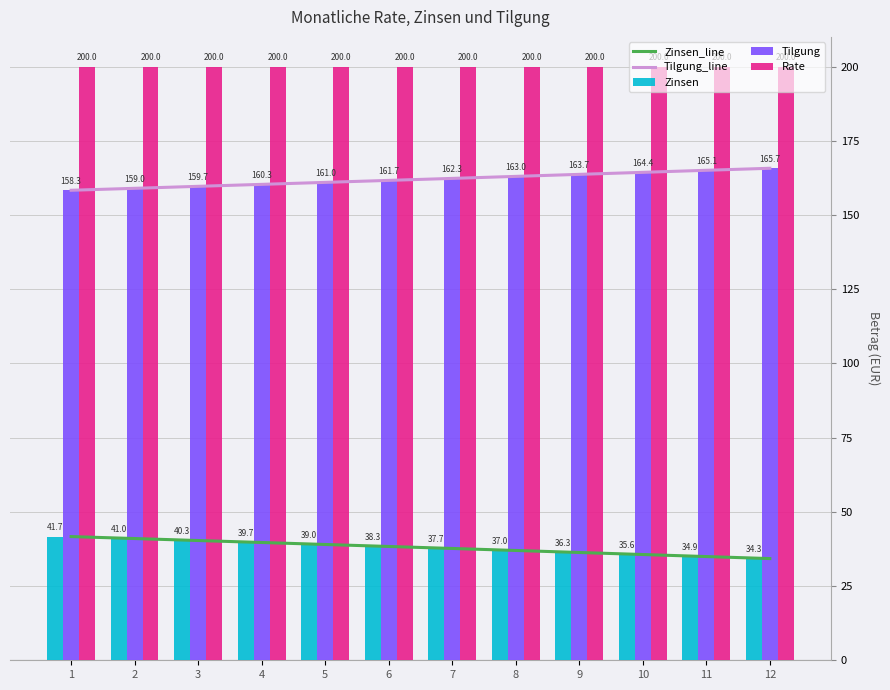

Which series changed the most between 8 and 10?

Tilgung_line